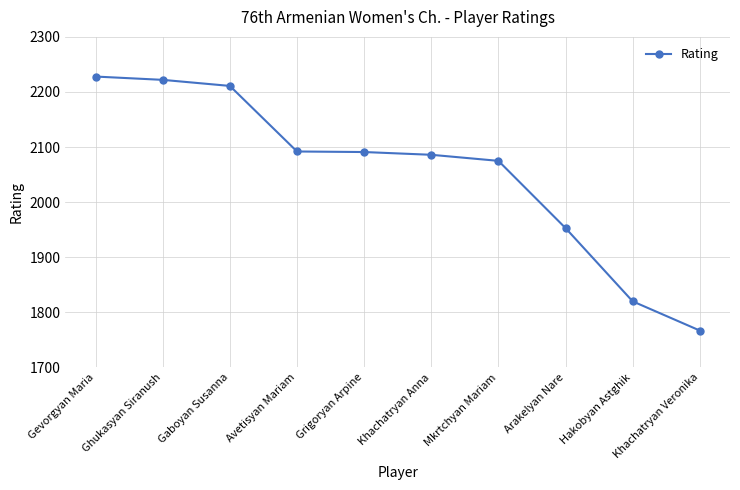

What is the greatest value displayed?

2228